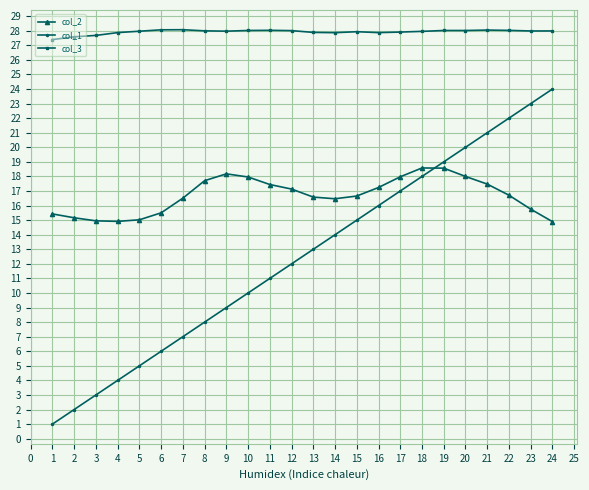

Which series changed the most between 1 and 16?

col_1